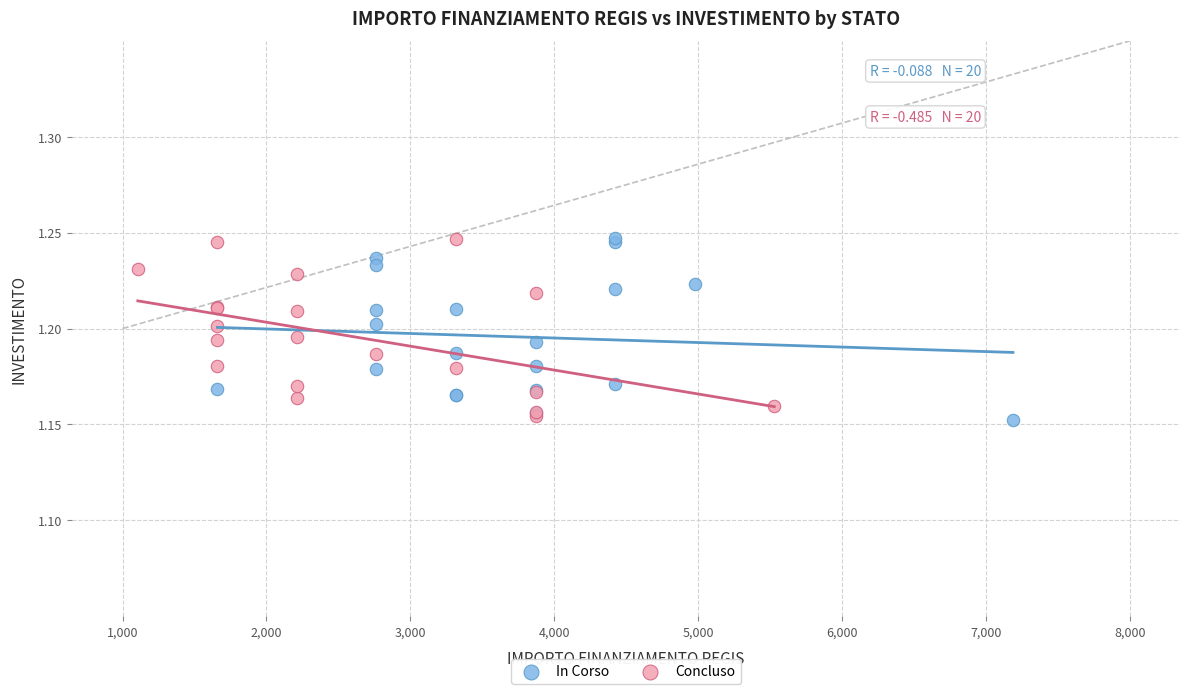

What are all the series names shown in the legend?

In Corso, Concluso